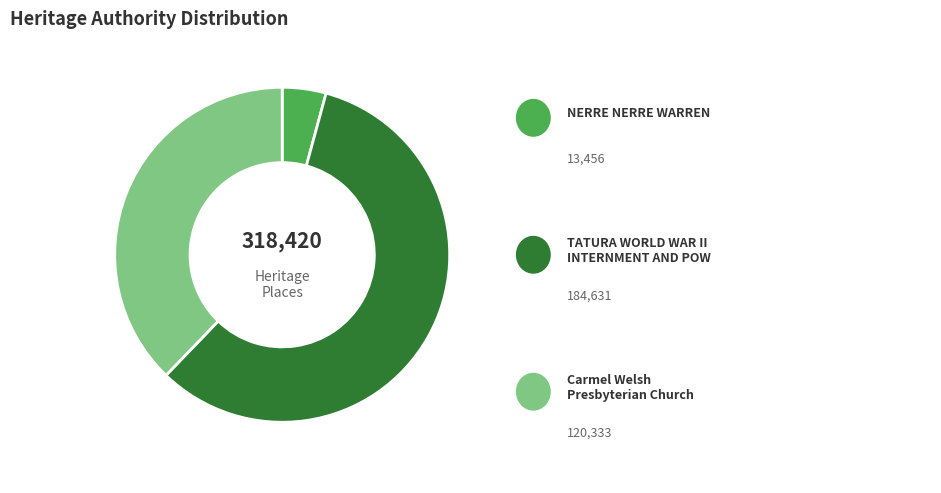

Is there any slice that represents more than half of the pie?

Yes